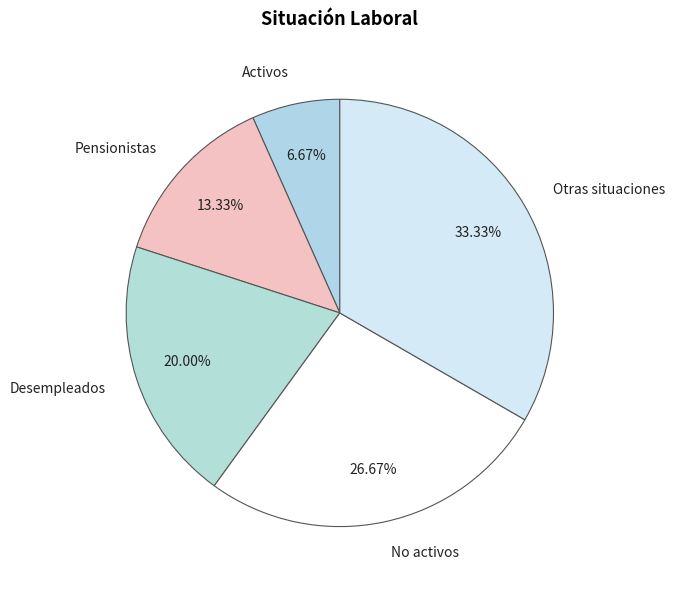

Between Desempleados and Otras situaciones, which is larger?

Otras situaciones